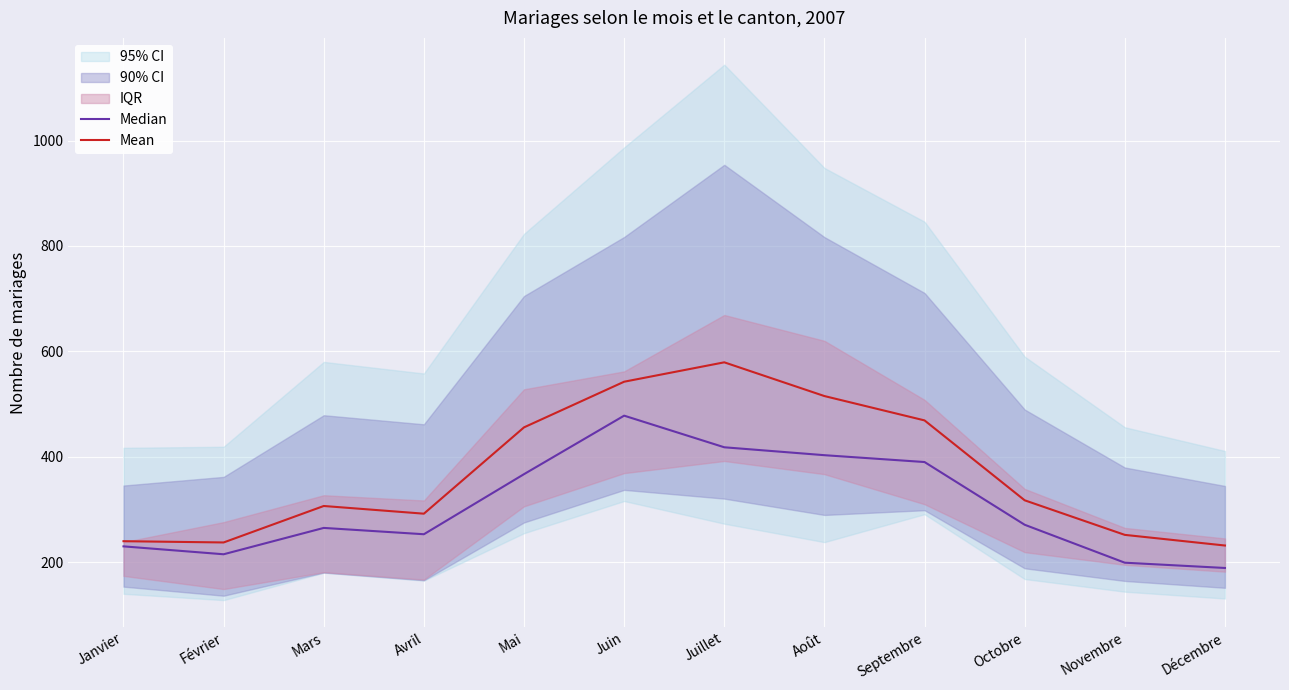

What is the difference between the maximum and minimum values in the Median series?

289.0